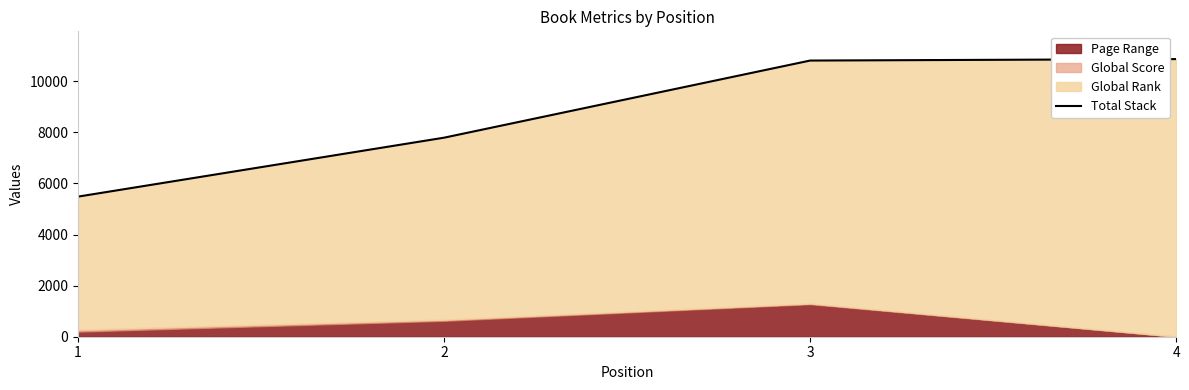

Is it true that the value at 3 is 17883?

False